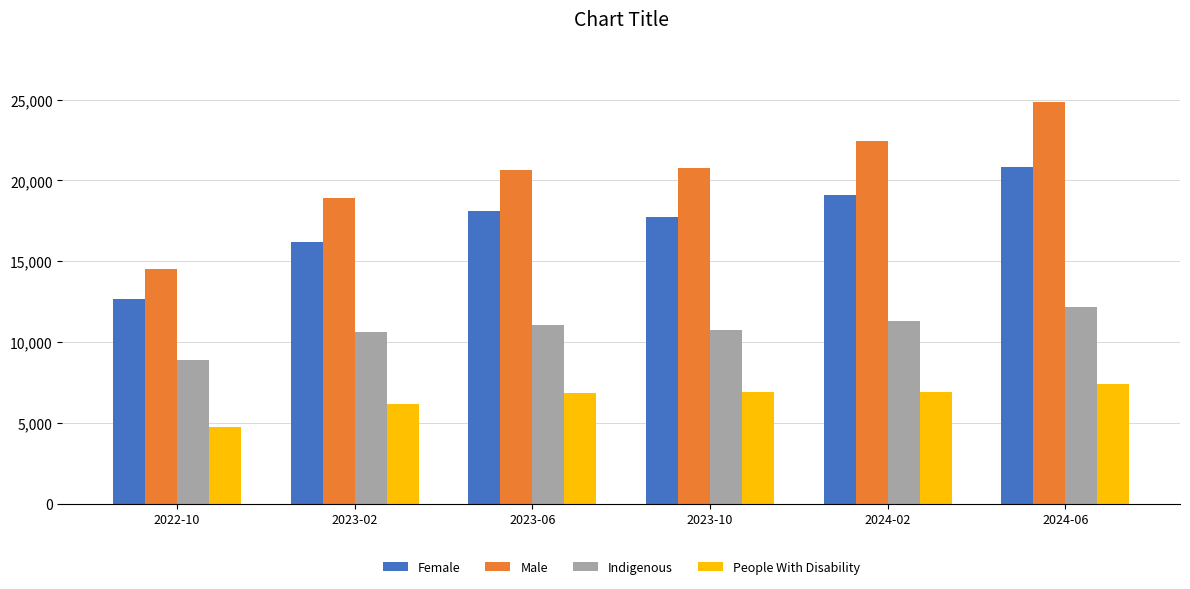

Where is Female nearest to the value 16735?

2023-02